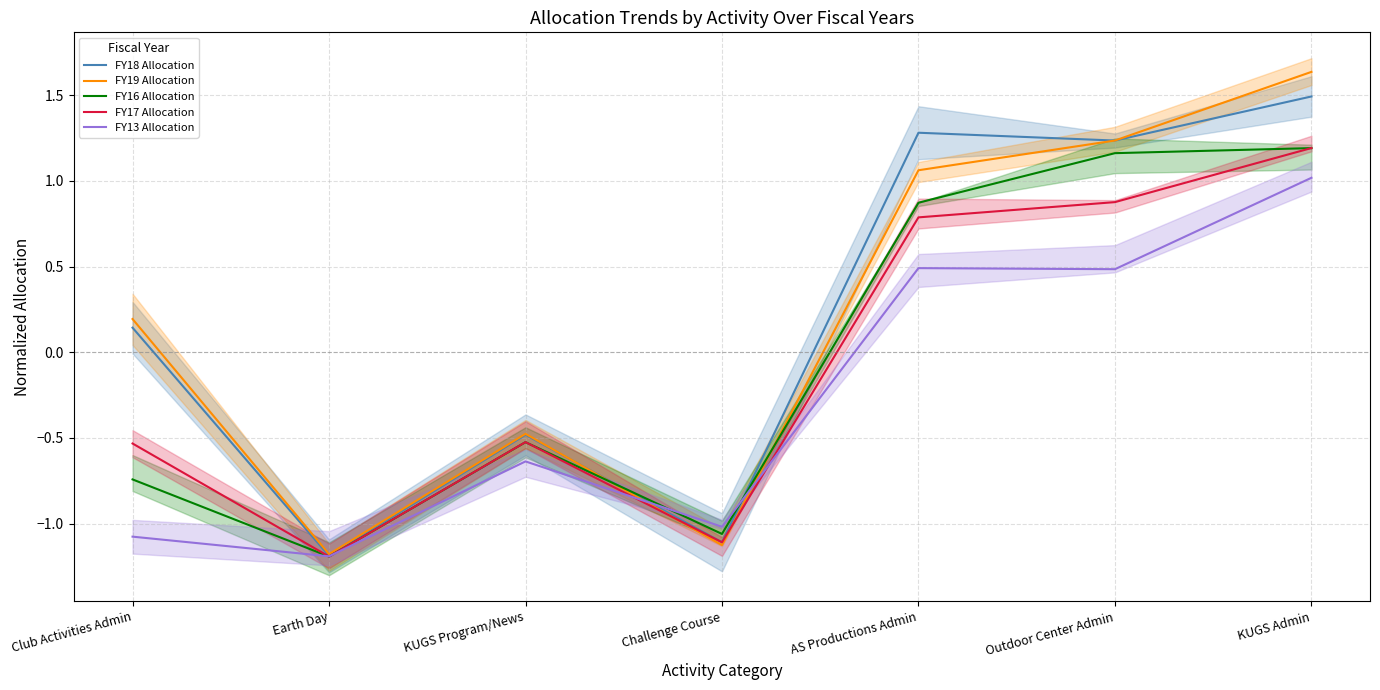

What is the difference between the highest and lowest values at KUGS Admin?

0.6